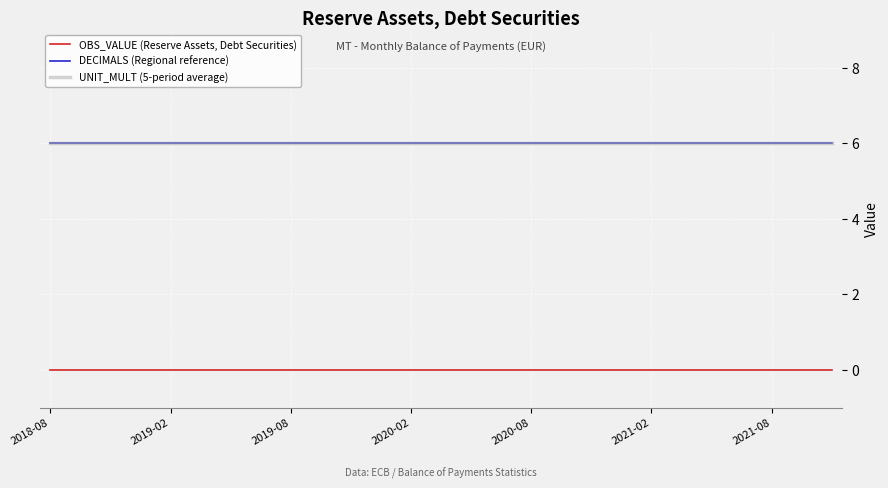

Reading left to right, extract all data points from this chart.

OBS_VALUE (Reserve Assets, Debt Securities): 0	0	0	0	0	0	0	0	0	0	0	0	0	0	0	0	0	0	0	0	0	0	0	0	0	0	0	0	0	0	0	0	0	0	0	0	0	0	0	0
DECIMALS (Regional reference): 6	6	6	6	6	6	6	6	6	6	6	6	6	6	6	6	6	6	6	6	6	6	6	6	6	6	6	6	6	6	6	6	6	6	6	6	6	6	6	6
UNIT_MULT (5-period average): 6	6	6	6	6	6	6	6	6	6	6	6	6	6	6	6	6	6	6	6	6	6	6	6	6	6	6	6	6	6	6	6	6	6	6	6	6	6	6	6